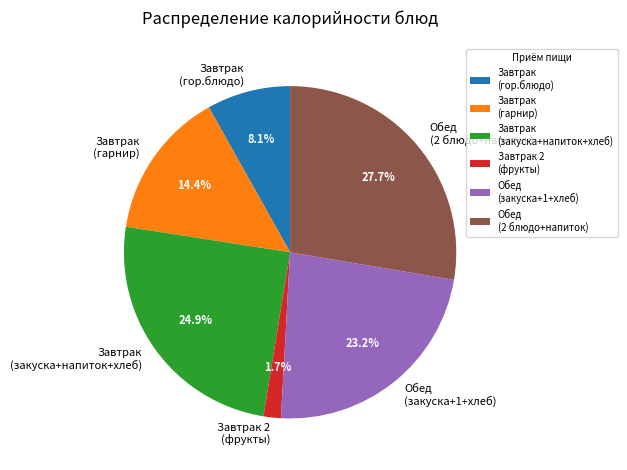

Is the sum of Завтрак (гор.блюдо) and Обед (закуска+1+хлеб) greater than half?

No